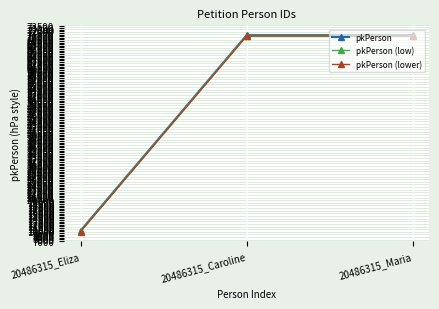

How many data points does each series have?

3